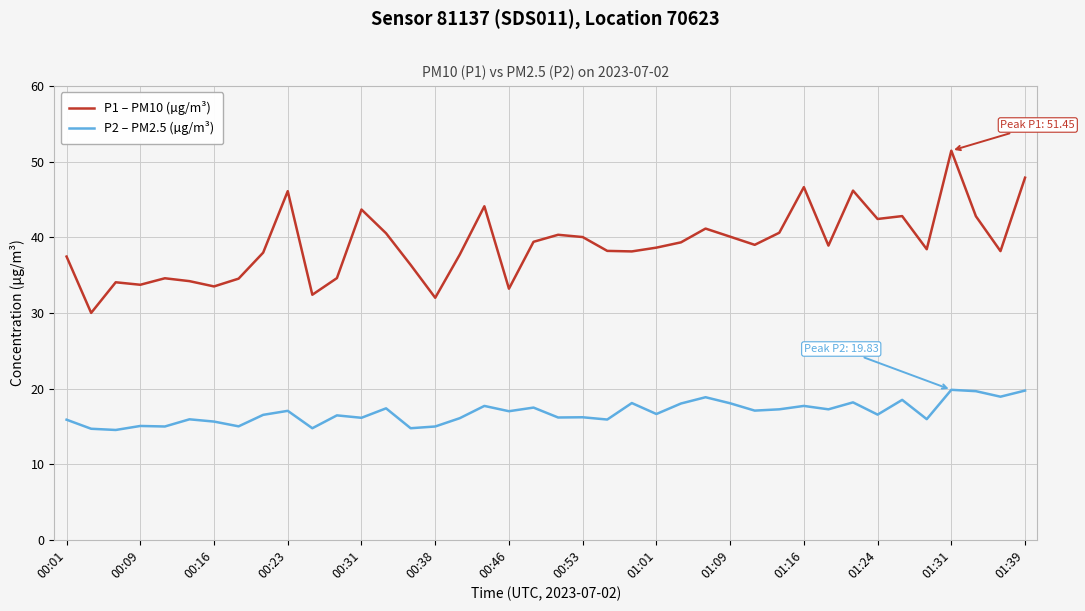

True or false: P2 – PM2.5 (µg/m³) and P1 – PM10 (µg/m³) cross at least once.

False